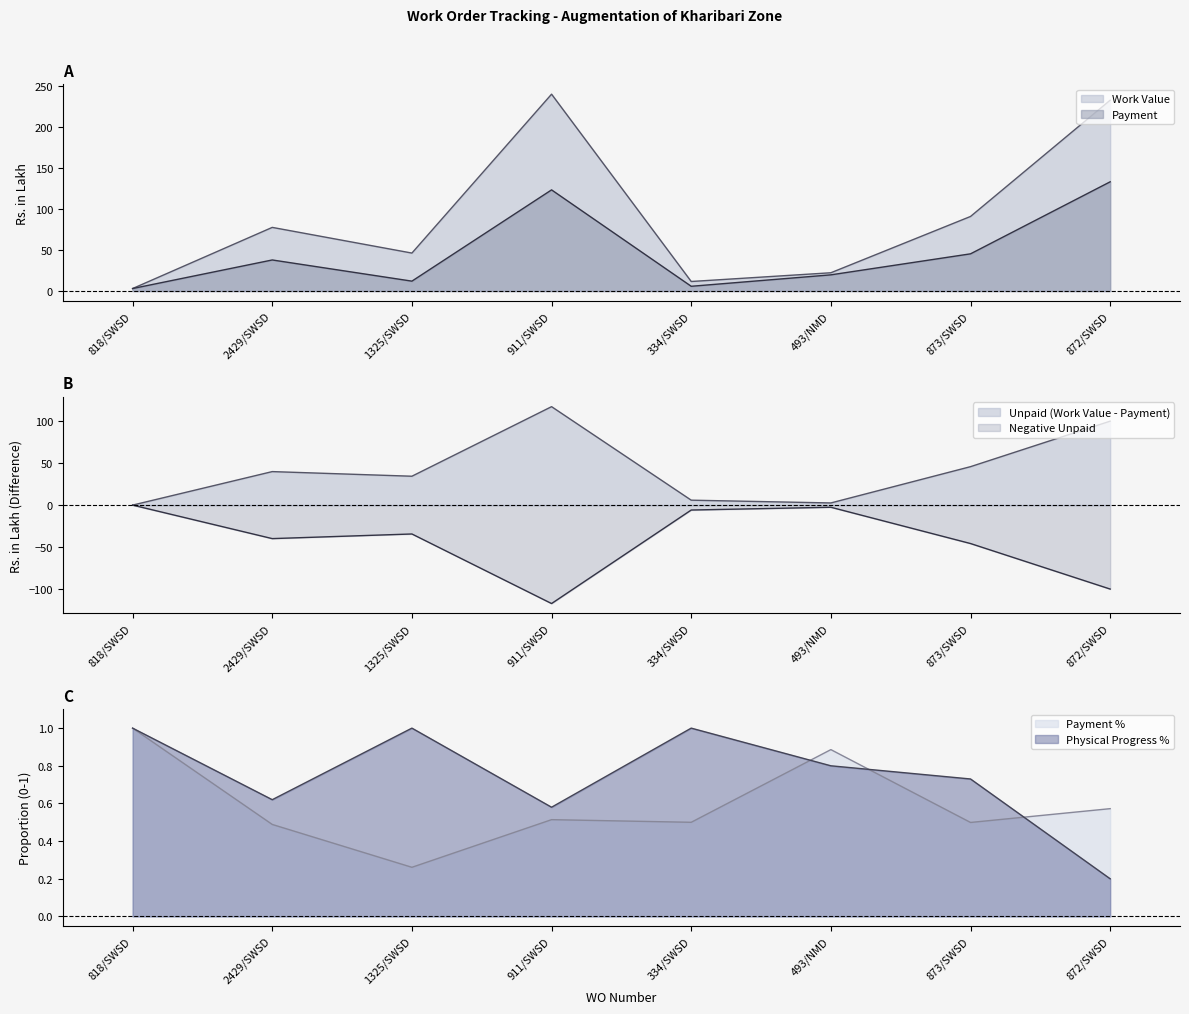

Rank the categories by Physical Progress % value from lowest to highest.

872/SWSD, 911/SWSD, 2429/SWSD, 873/SWSD, 493/NMD, 818/SWSD, 1325/SWSD, 334/SWSD